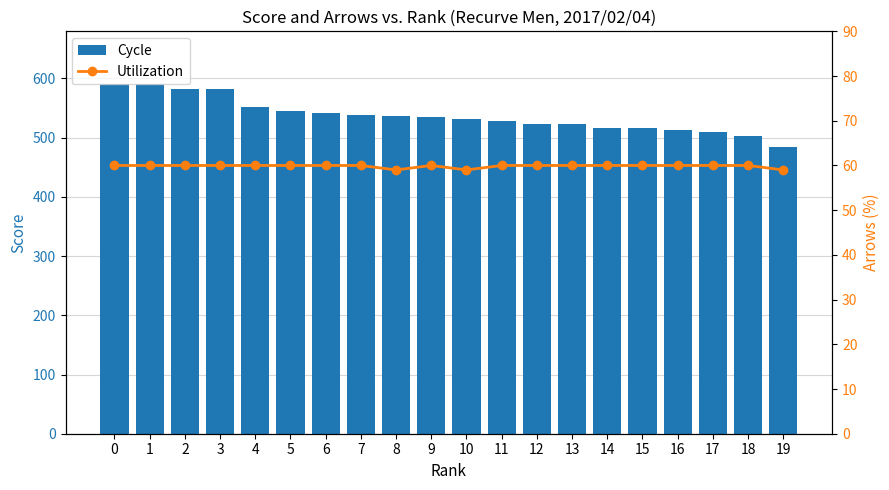

How many distinct data groups are displayed?

2